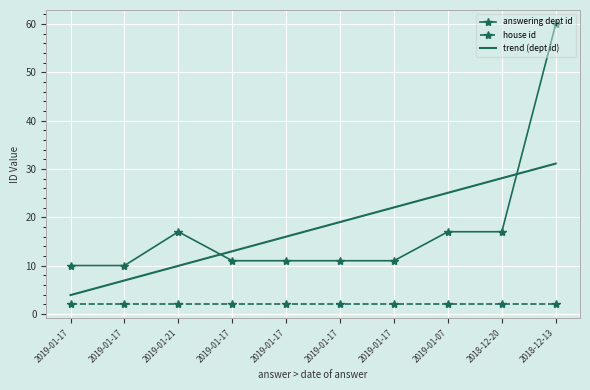

What is the greatest value displayed?

60.0